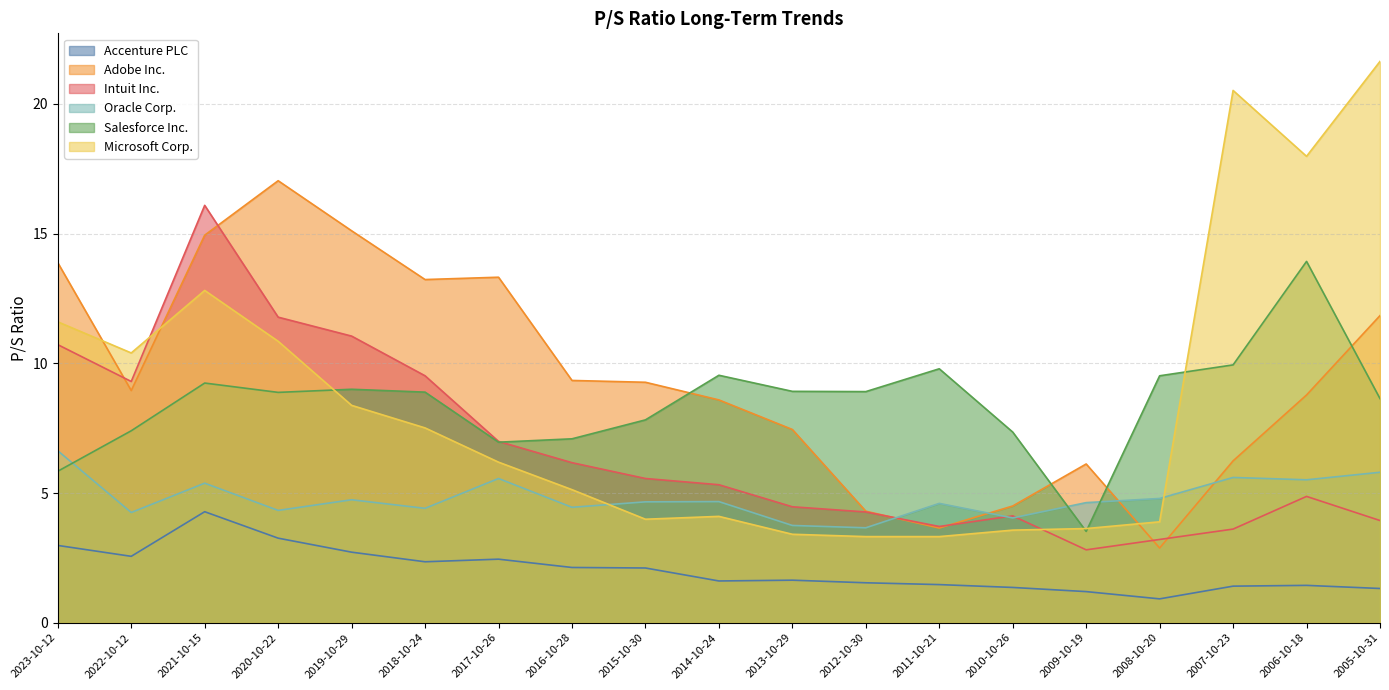

Which category has the lowest value in the Salesforce Inc. series?

2009-10-19